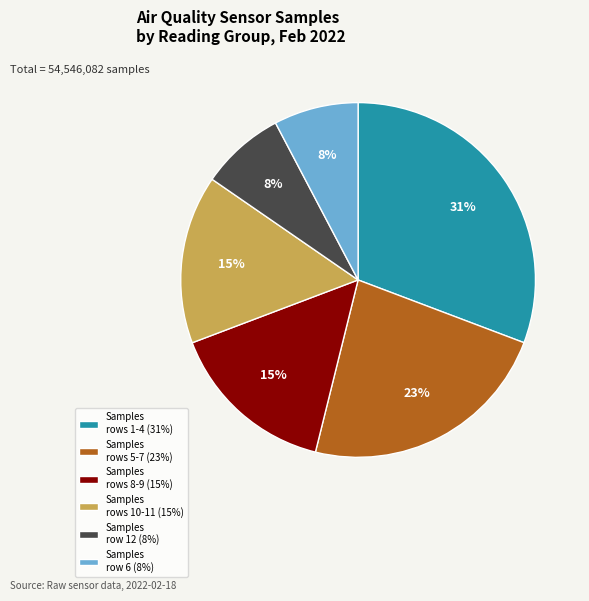

Does any single category account for the majority?

No